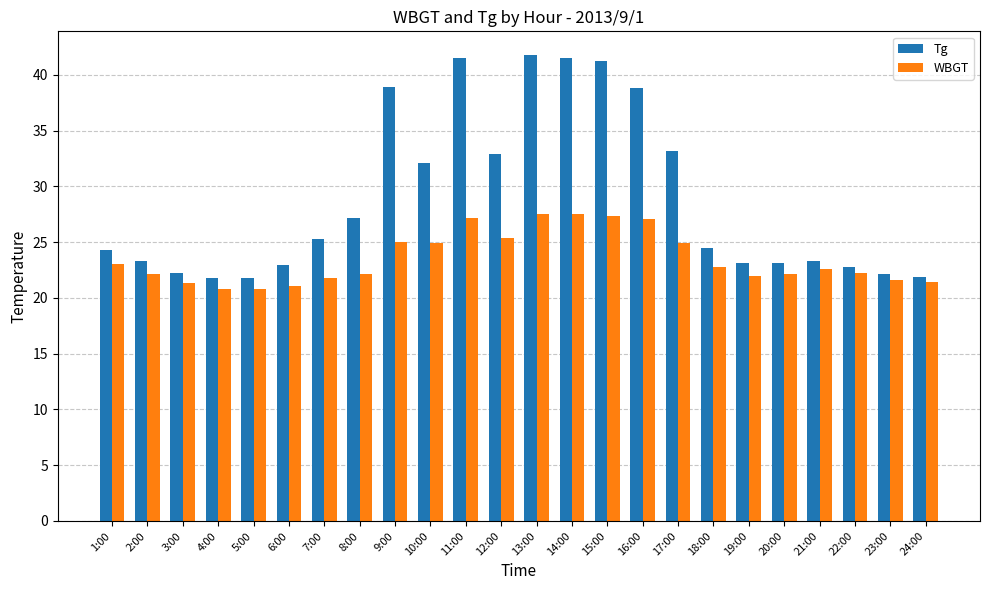

How many data points in Tg are above 24?

13